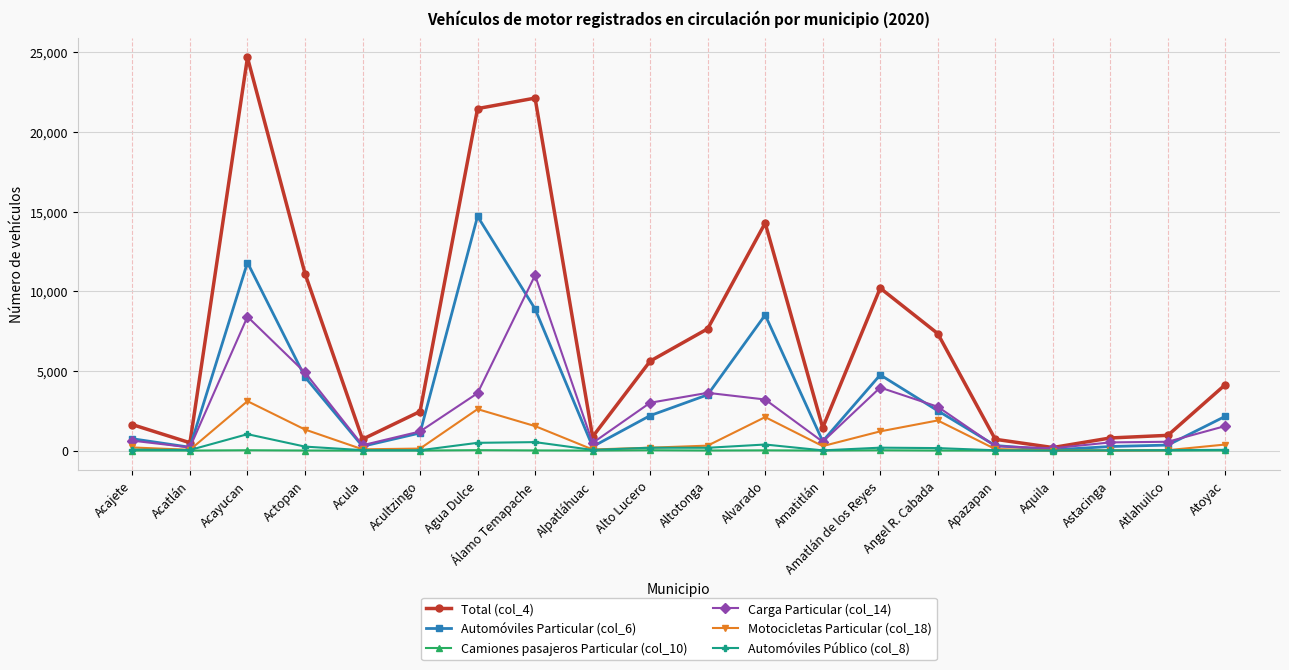

True or false: Carga Particular (col_14) has a value of 1199 at Acultzingo.

True